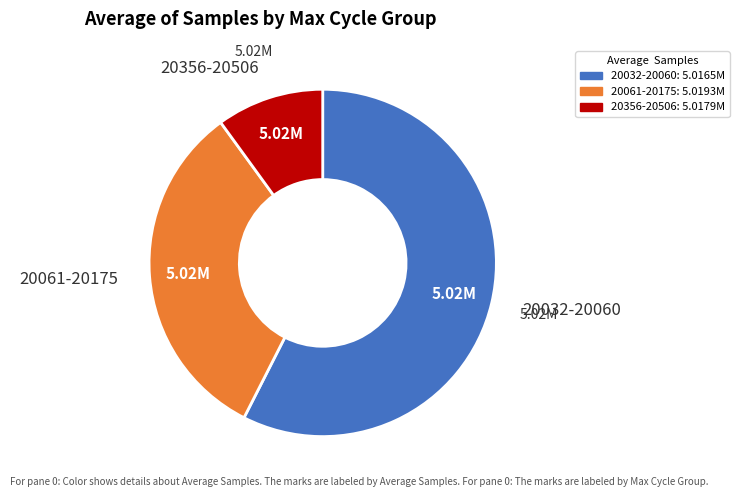

Combined, do 20061-20175 and 20032-20060 account for over 50%?

Yes